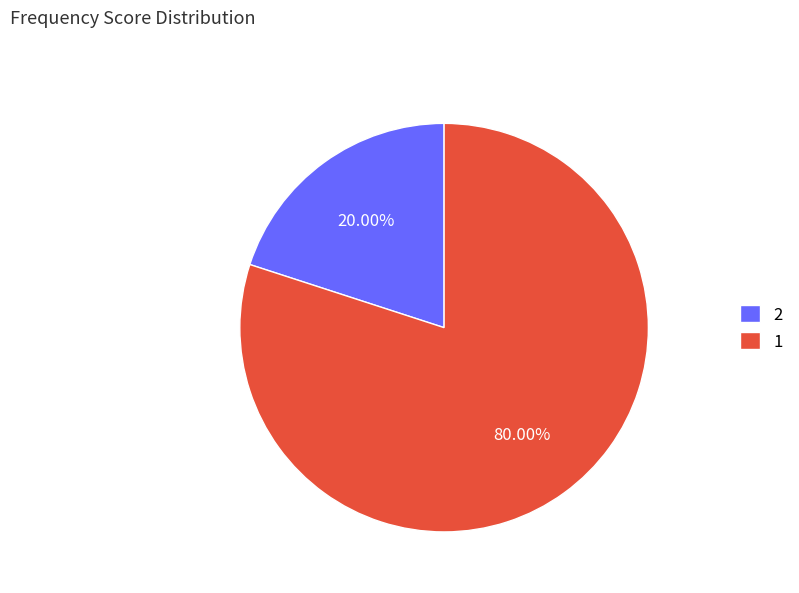

To the nearest percent, what is the difference between the largest and smallest slice percentages?

60%